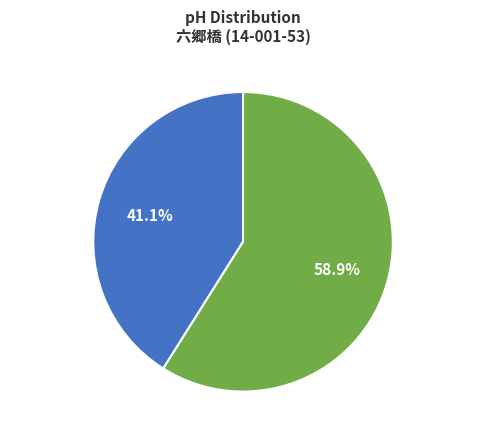

Which has a higher value, Higher pH (≥ 7.55) or Lower pH (< 7.55)?

Higher pH (≥ 7.55)